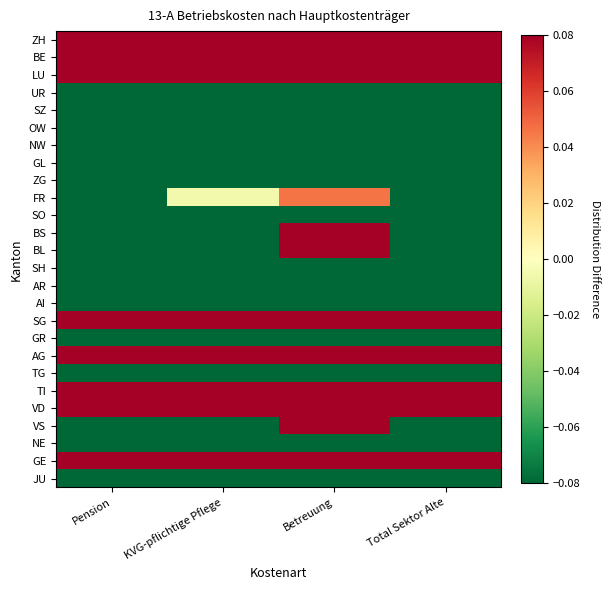

What is the difference between the highest and lowest values at KVG-pflichtige Pflege?

0.2